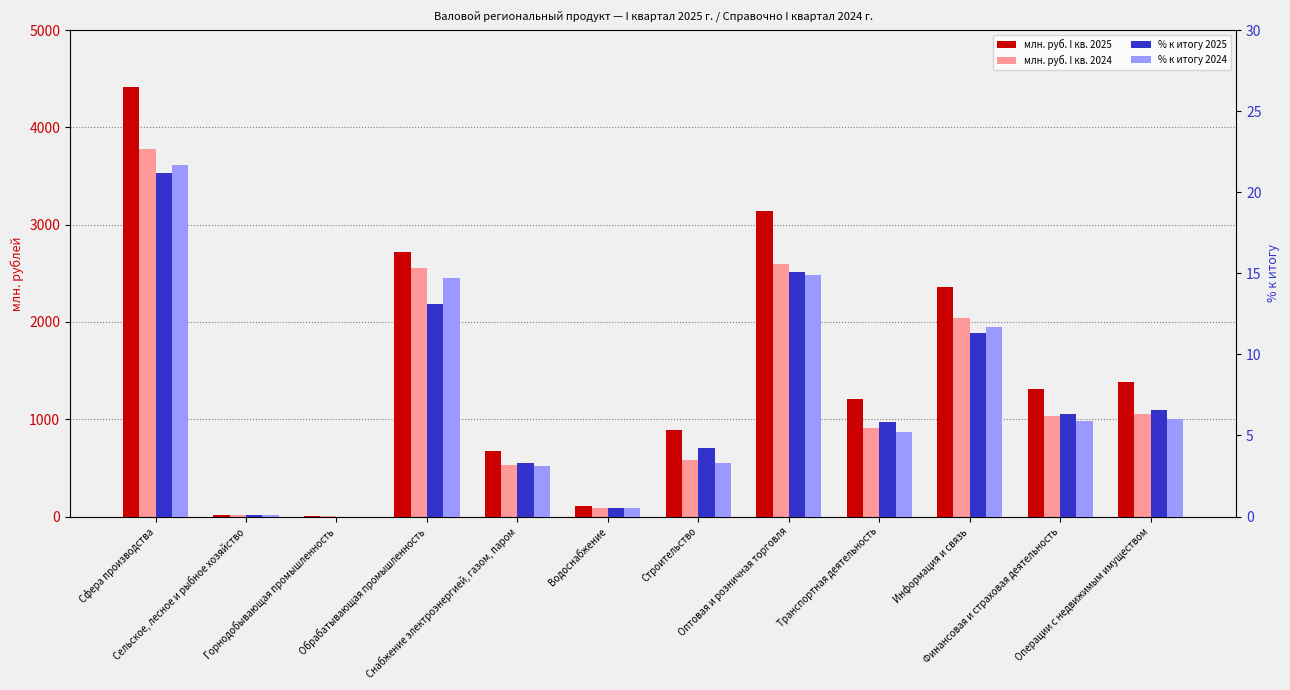

How many data points in млн. руб. I кв. 2024 are less than 1032?

6